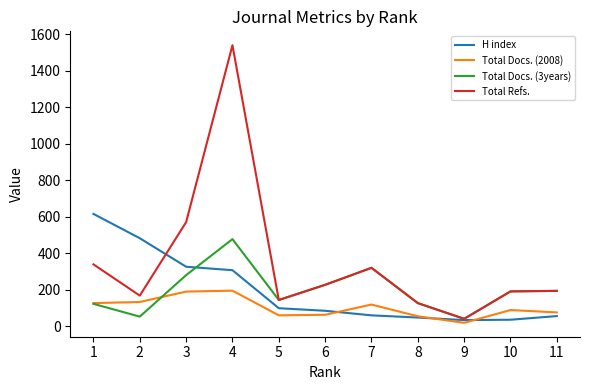

The value of Total Docs. (3years) at 3 is 281. True or false?

True